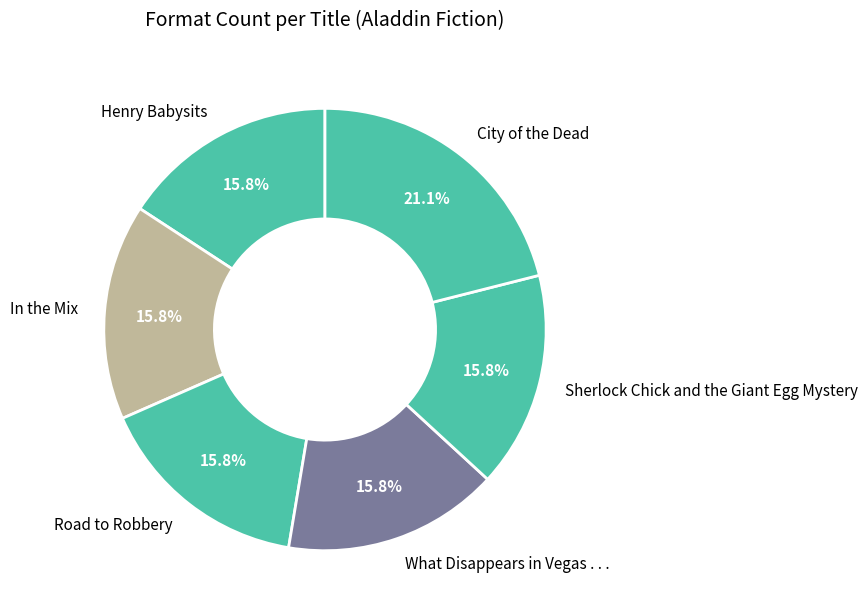

Approximately how many times larger is the value at Henry Babysits compared to What Disappears in Vegas . . .?

1.0